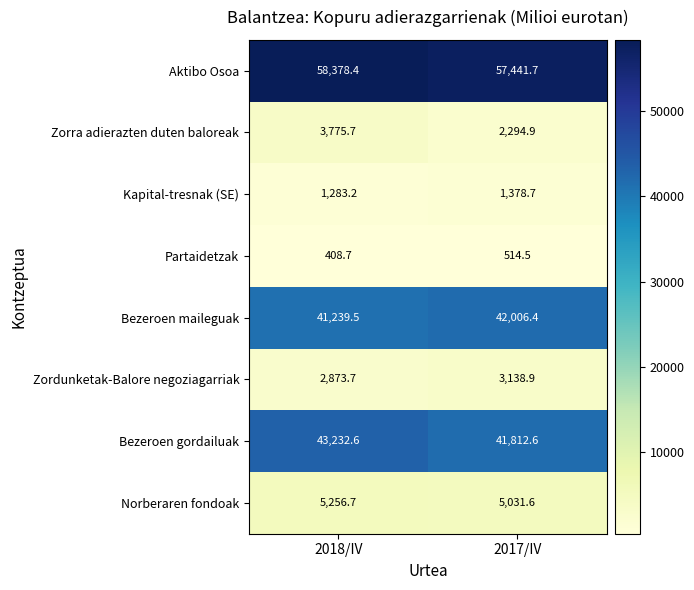

At which category does the chart reach its peak across all series?

2018/IV